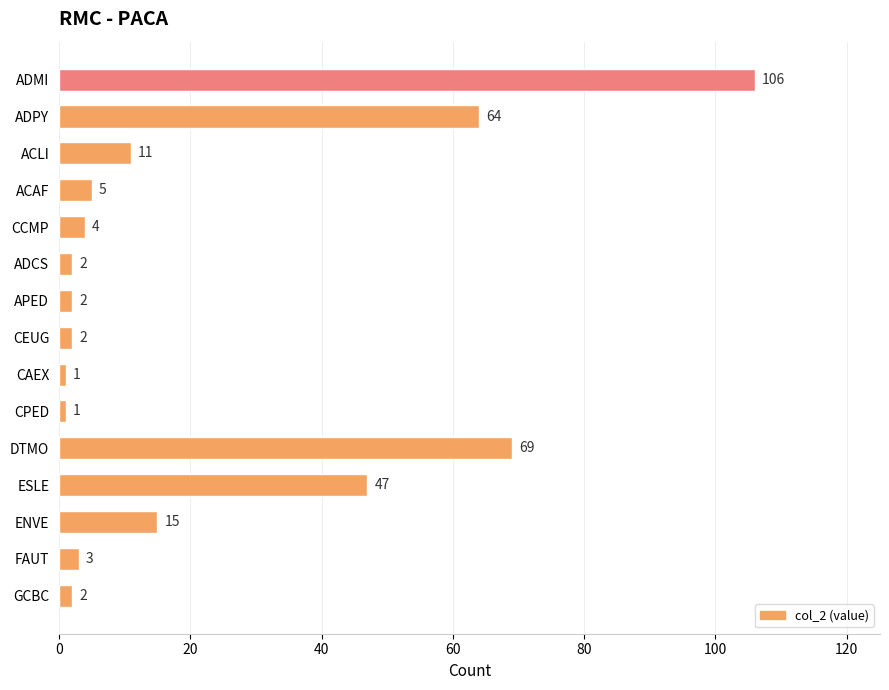

What is the minimum value shown in the chart?

1